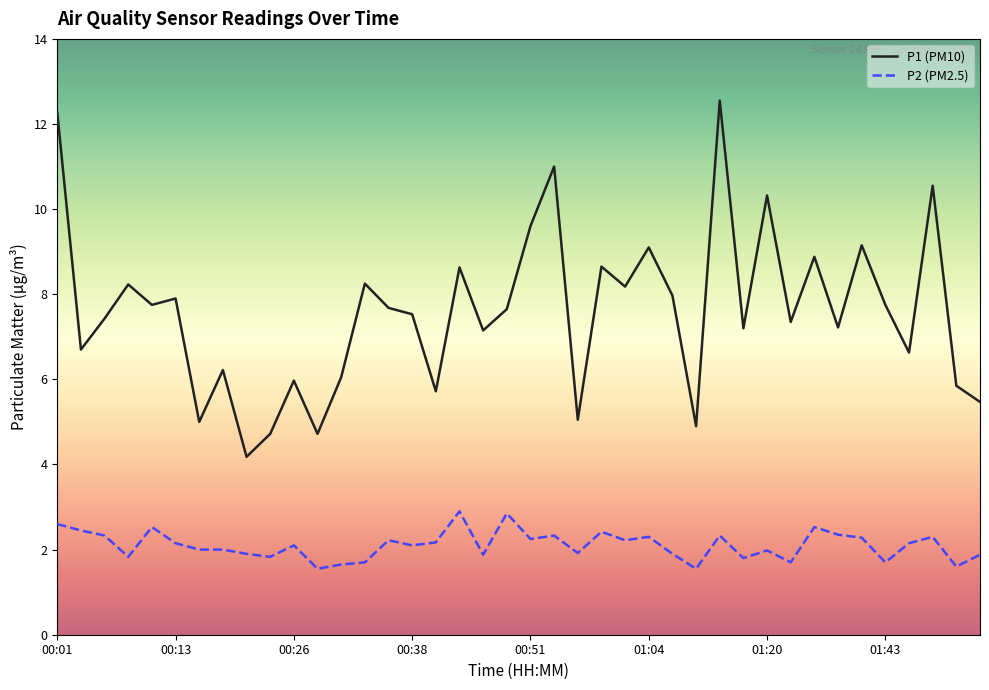

Rank the series by their maximum value, from highest to lowest.

P1 (PM10), P2 (PM2.5)